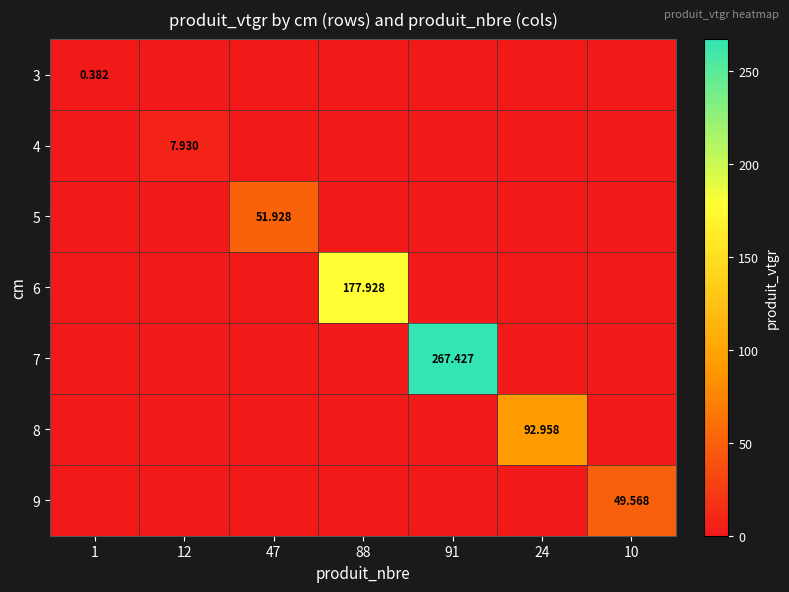

Is the value of 4 at 12 greater than the value of 8 at 24?

No